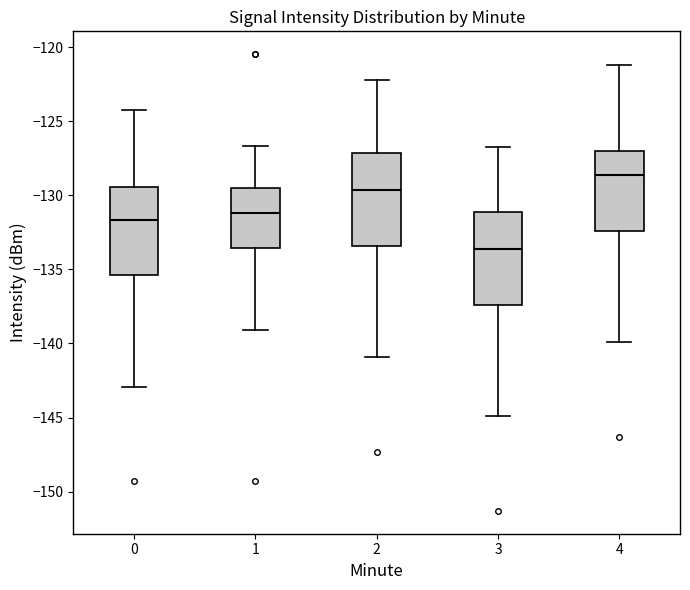

Reading left to right, transcribe this box plot: for each box, give where its median line is, the range the box spans, and where its two whiskers end, as read against the y-axis. The values are not printed on the chart, so give them approximately, as read against the axis.

0: median -131.5, box -135.5 to -129.5, whiskers -143.0 to -124.0
1: median -131.0, box -133.5 to -129.5, whiskers -139.0 to -126.5
2: median -129.5, box -133.5 to -127.0, whiskers -141.0 to -122.0
3: median -133.5, box -137.5 to -131.0, whiskers -145.0 to -126.5
4: median -128.5, box -132.5 to -127.0, whiskers -140.0 to -121.0